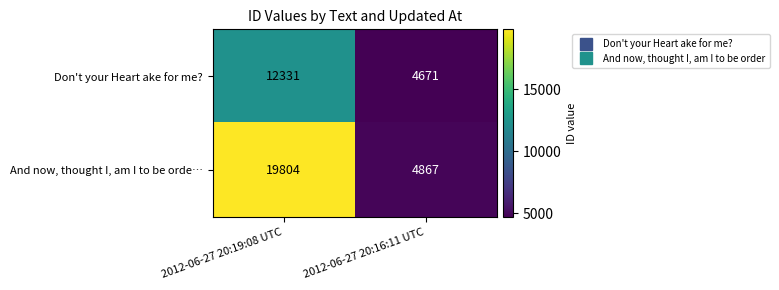

What is the maximum value for Don't your Heart ake for me??

12331